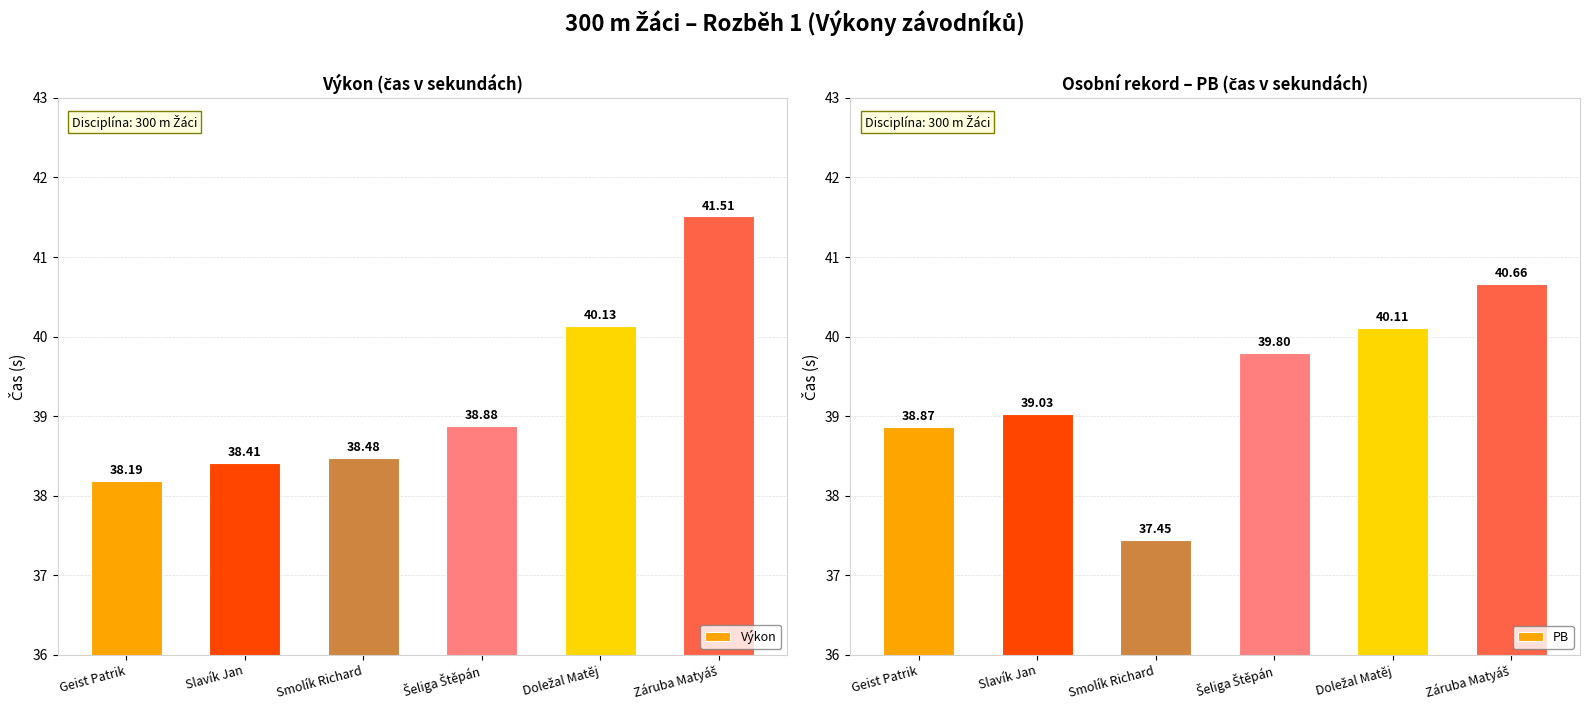

Is the value of PB at Šeliga Štěpán greater than the value of Výkon at Záruba Matyáš?

No